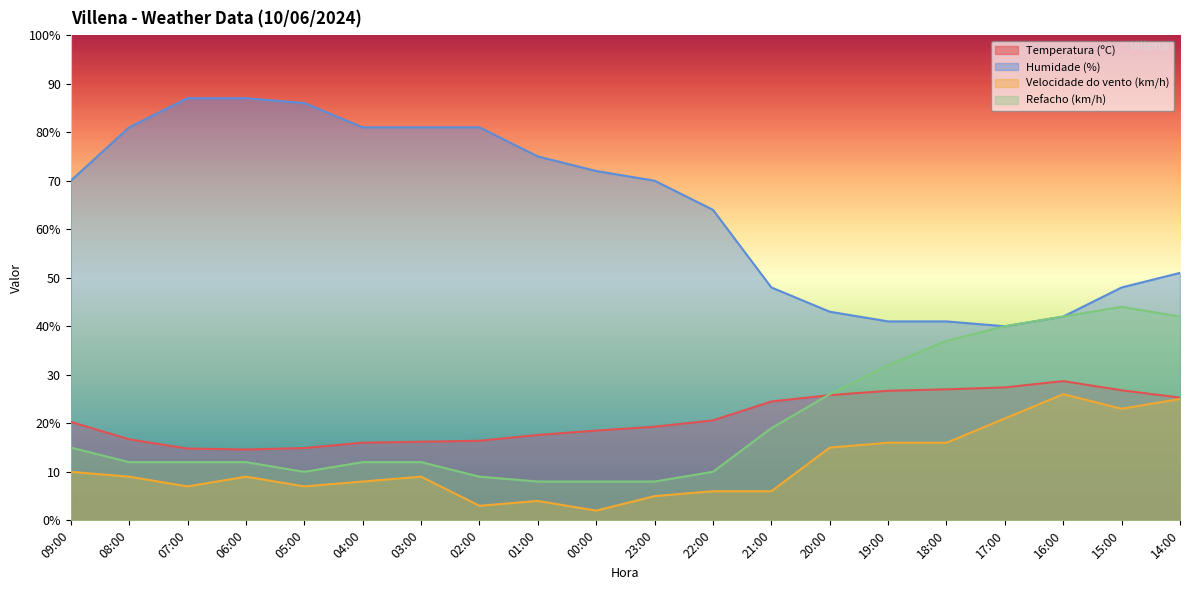

Rank the series by their maximum value, from highest to lowest.

Humidade (%), Refacho (km/h), Temperatura (ºC), Velocidade do vento (km/h)